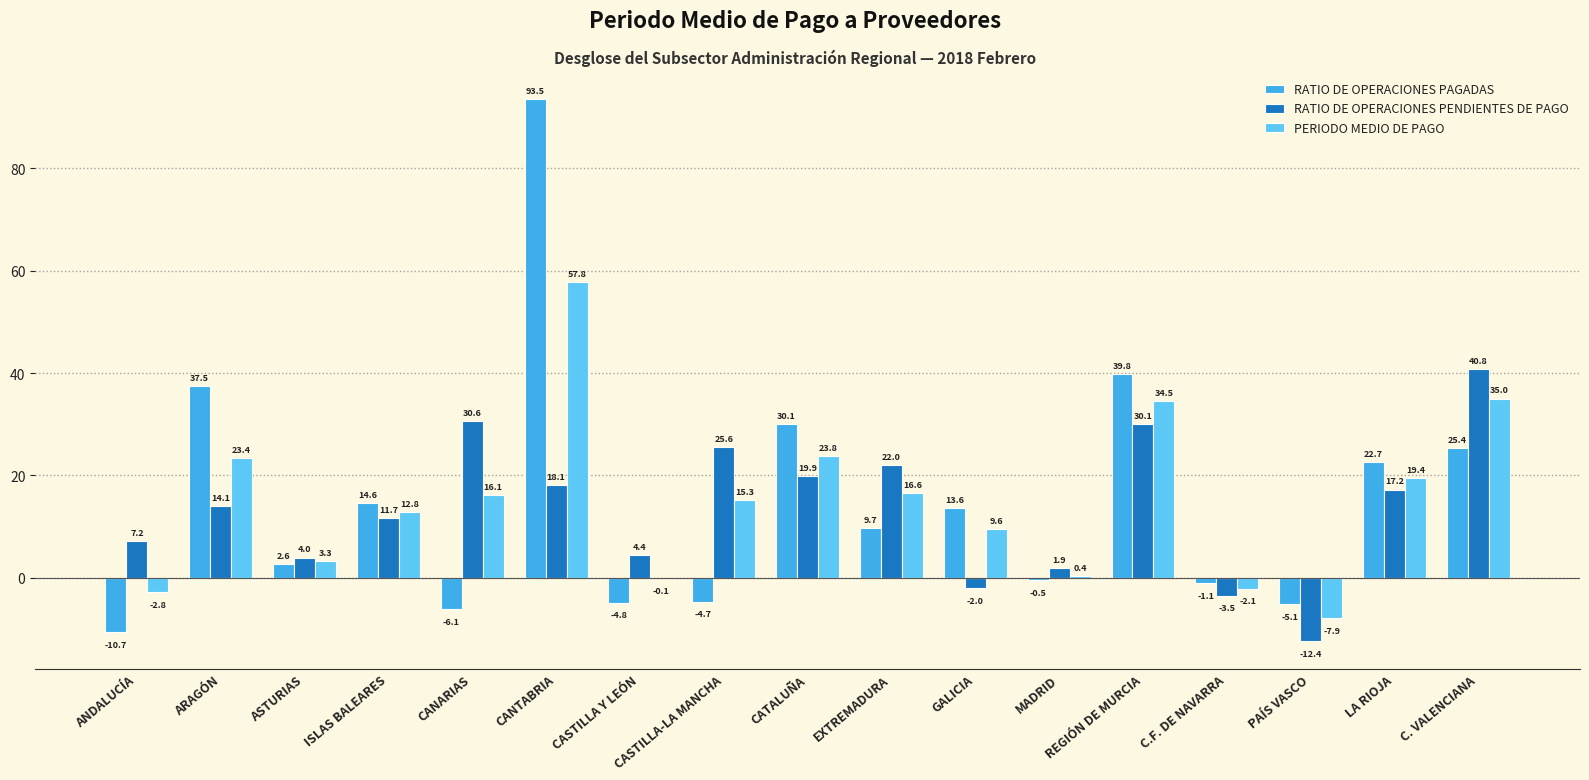

Are the bars horizontal?

No